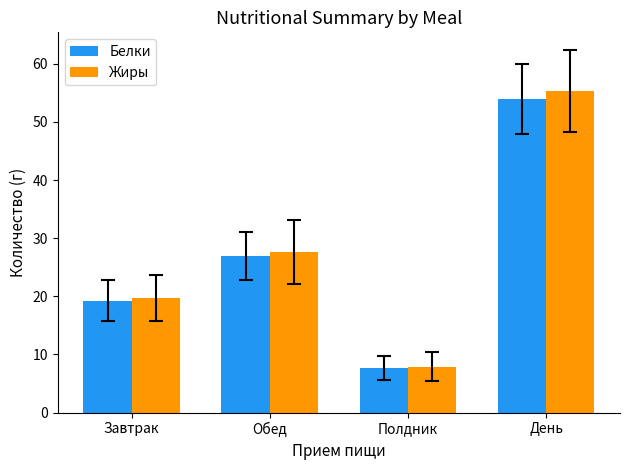

Rank the categories by Жиры value from highest to lowest.

День, Обед, Завтрак, Полдник